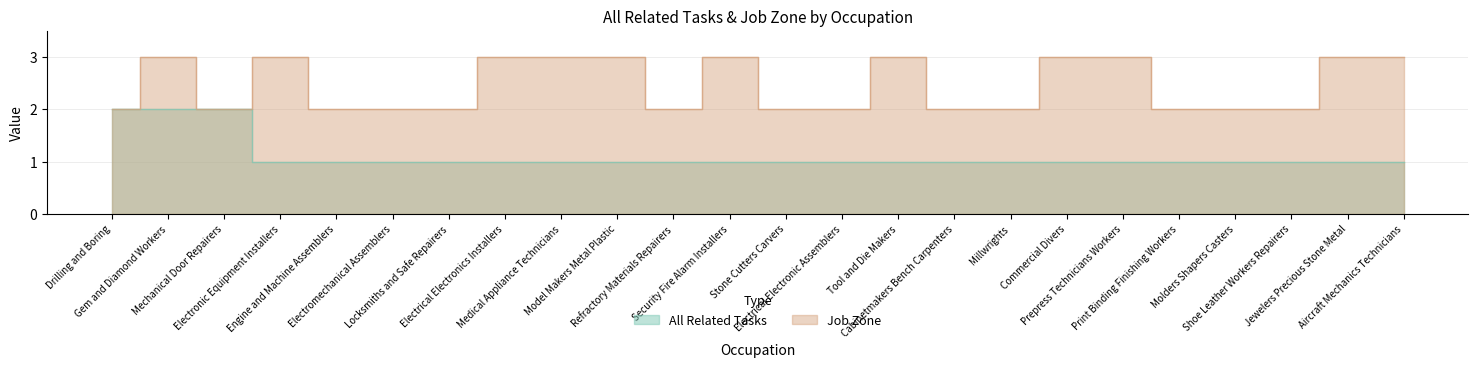

How many data points in Job Zone are above 2?

11